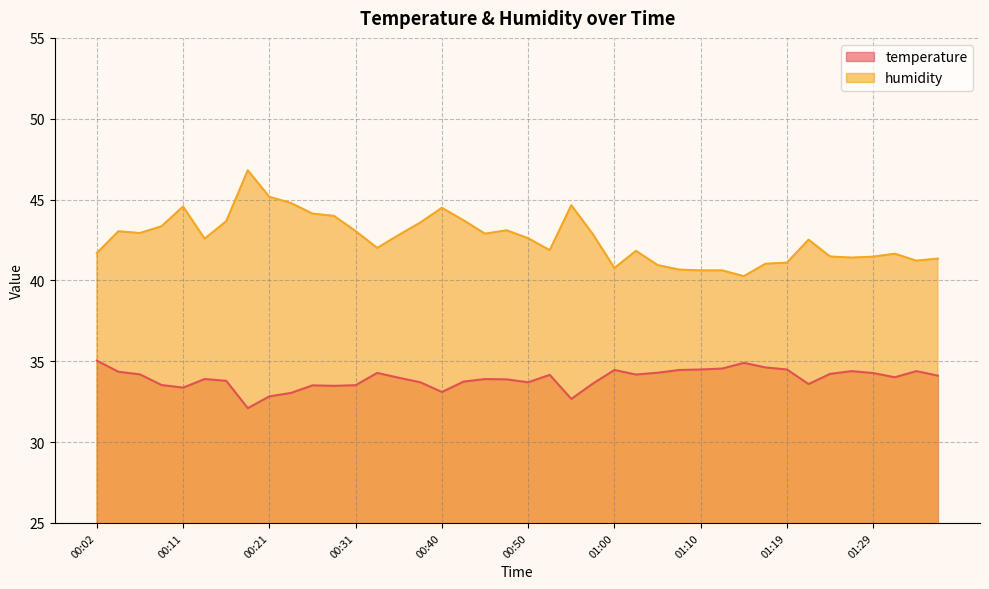

List the labels in order of humidity value, largest first.

00:19, 00:21, 00:23, 00:55, 00:11, 00:40, 00:26, 00:28, 00:43, 00:16, 00:38, 00:09, 00:48, 00:31, 00:04, 00:06, 00:45, 00:57, 00:35, 00:50, 00:14, 01:22, 00:33, 00:52, 01:02, 00:02, 01:31, 01:24, 01:29, 01:27, 01:36, 01:34, 01:19, 01:17, 01:05, 01:00, 01:07, 01:10, 01:12, 01:14